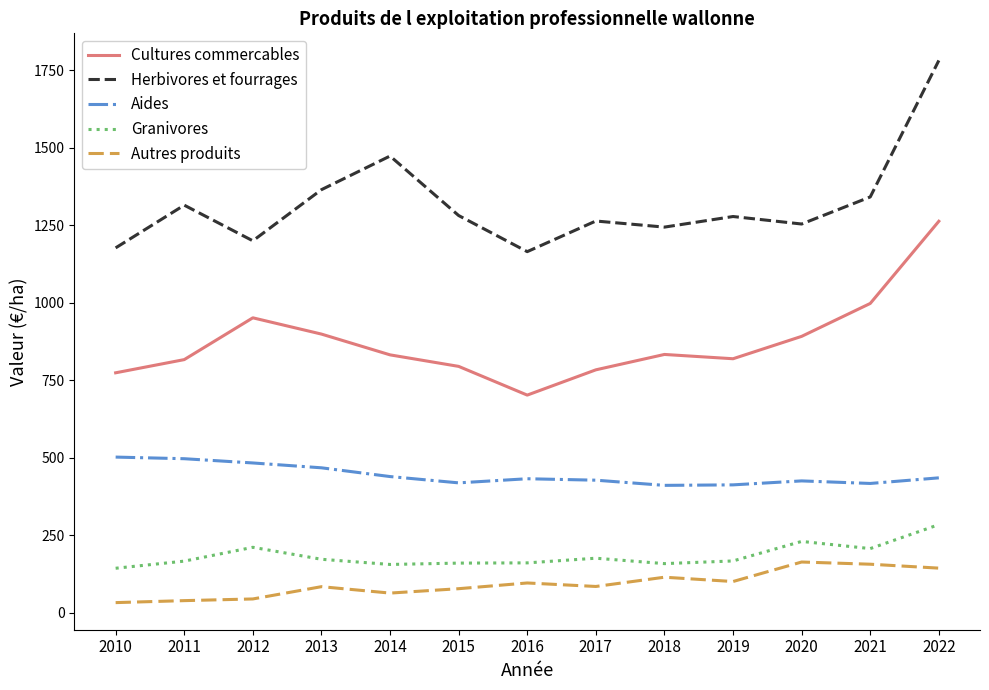

True or false: Granivores and Herbivores et fourrages cross at least once.

False